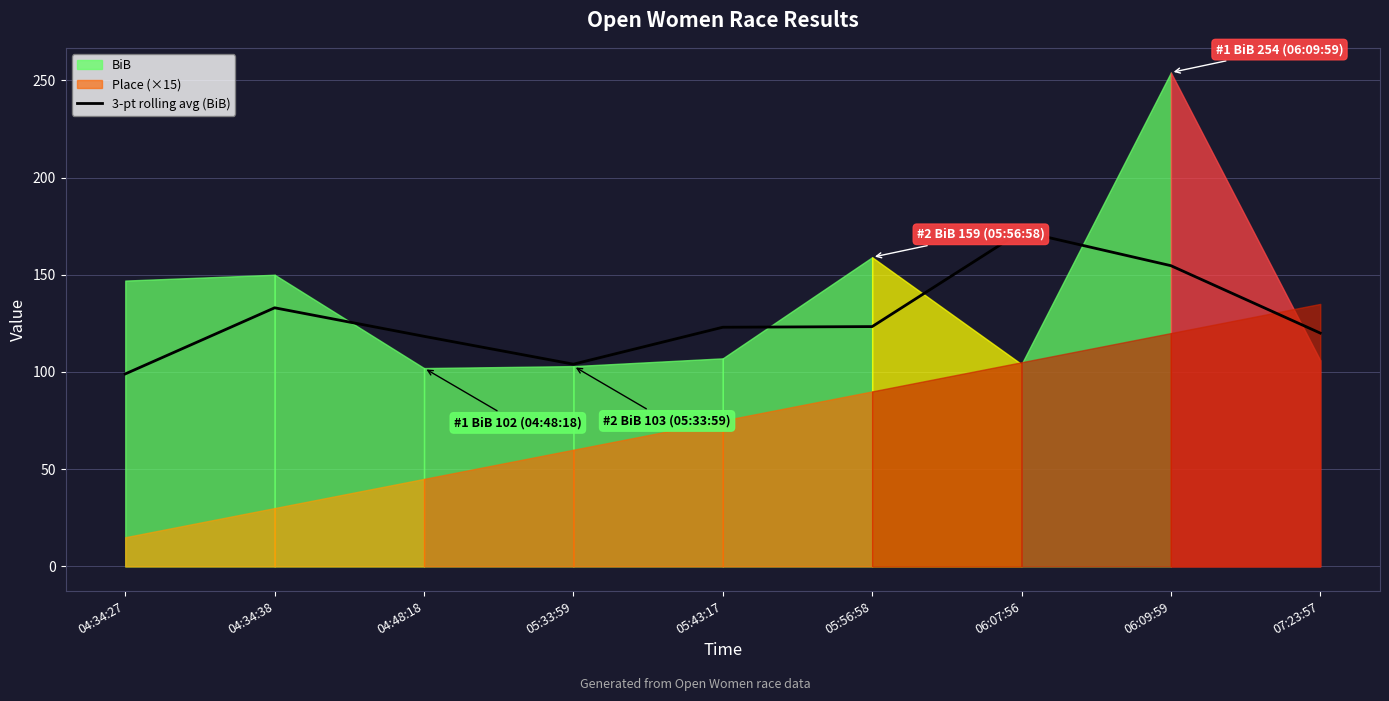

What is the value of the 5th point from the left?

123.0